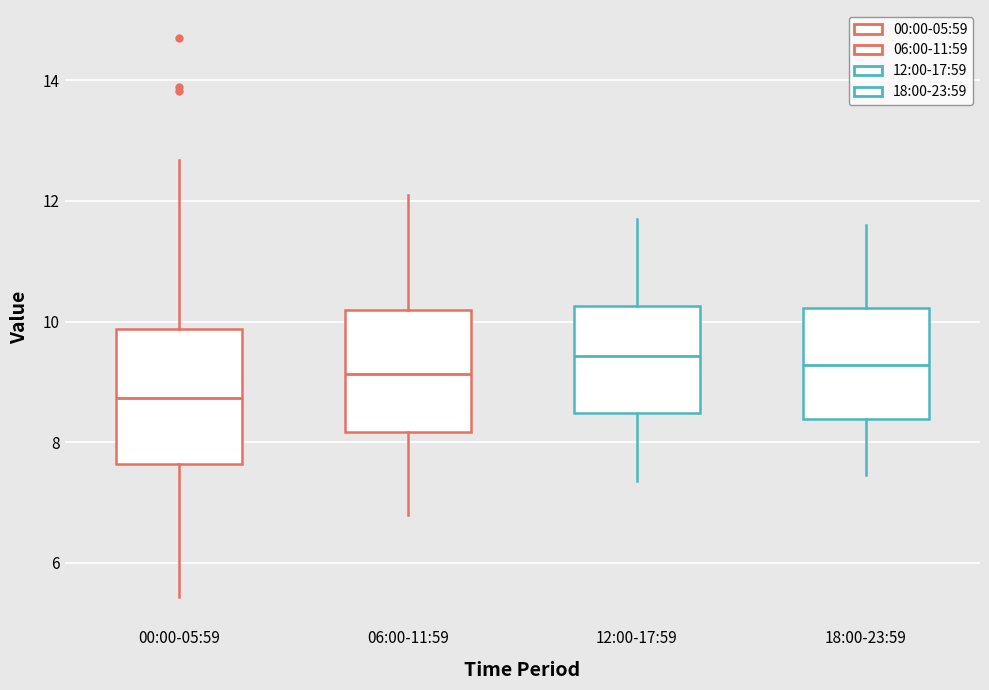

Where does the upper whisker of the box for 18:00-23:59 end on the y-axis? The values are not printed on the chart, so give them approximately, as read against the axis.

11.6